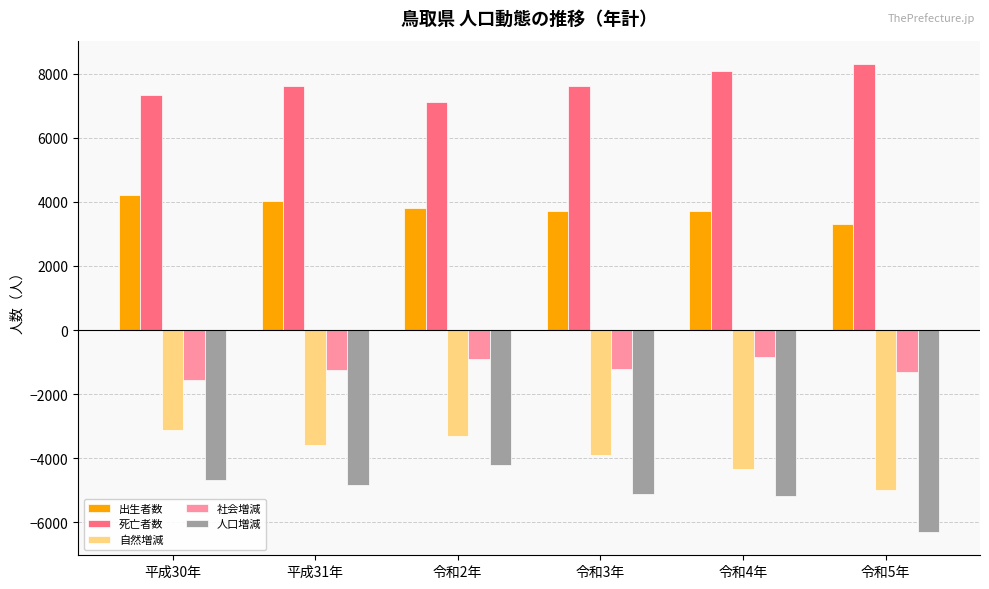

What are all the series names shown in the legend?

出生者数, 死亡者数, 自然増減, 社会増減, 人口増減